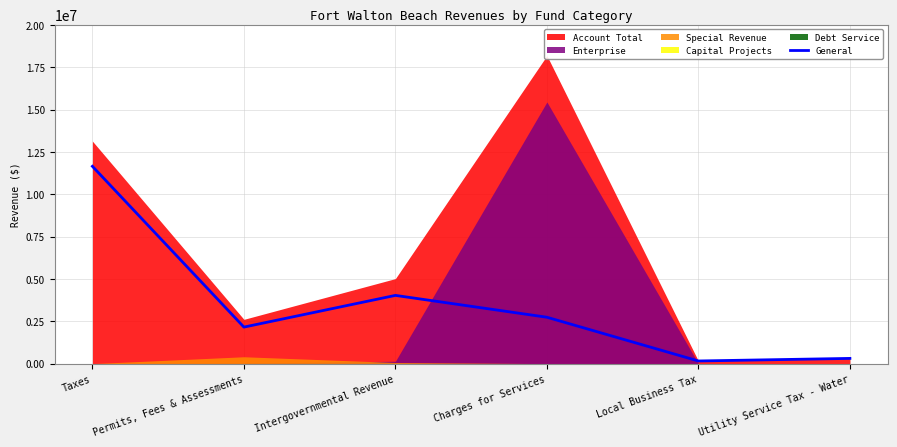

Where is the first local minimum?

Permits, Fees & Assessments